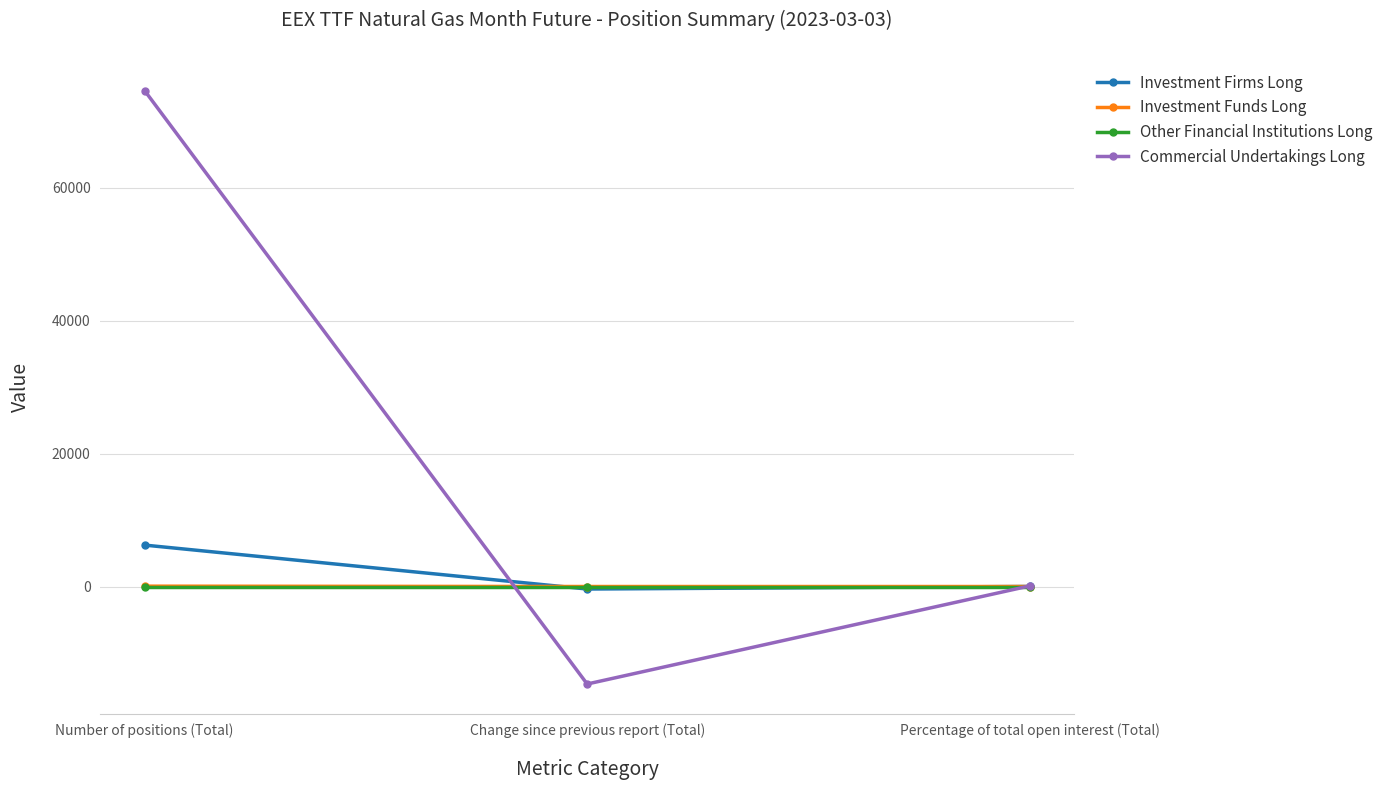

Which category has the highest value in the Investment Firms Long series?

Number of positions (Total)